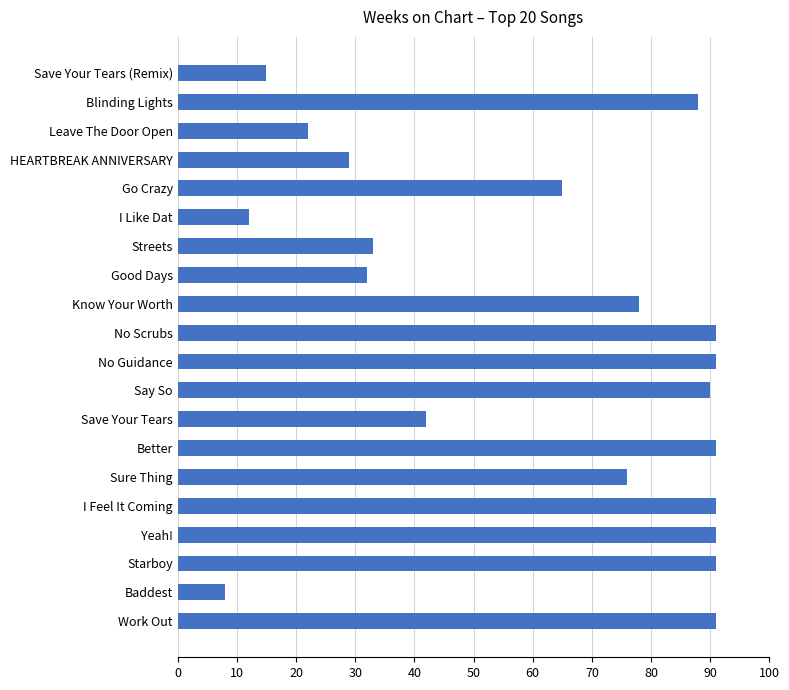

What position from the top is Better?

14